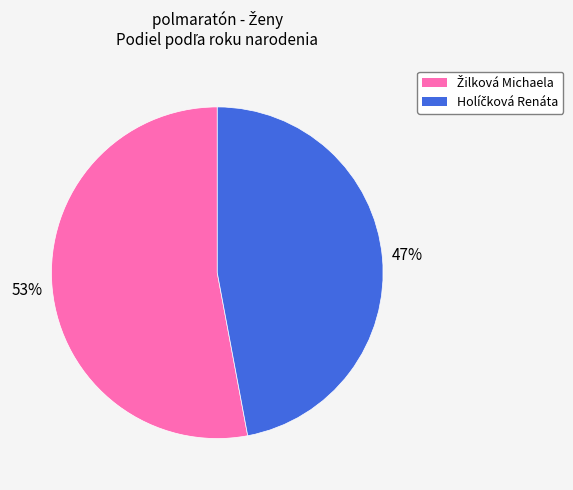

To the nearest percent, what portion does Žilková Michaela represent?

53%